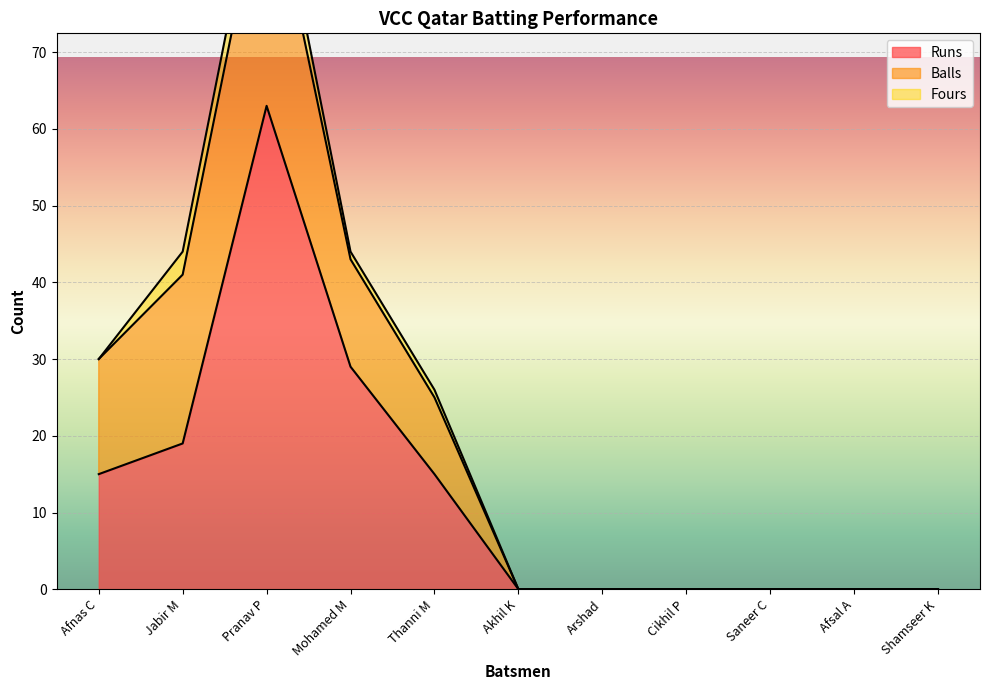

What are all the series names shown in the legend?

Runs, Balls, Fours